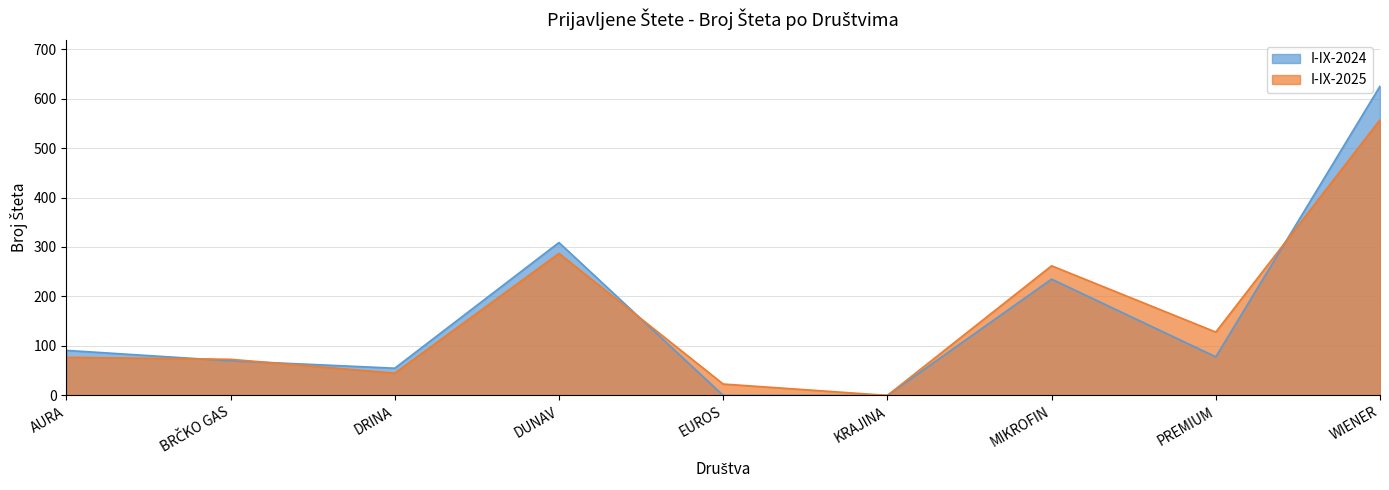

At how many categories does at least one series exceed 289?

2